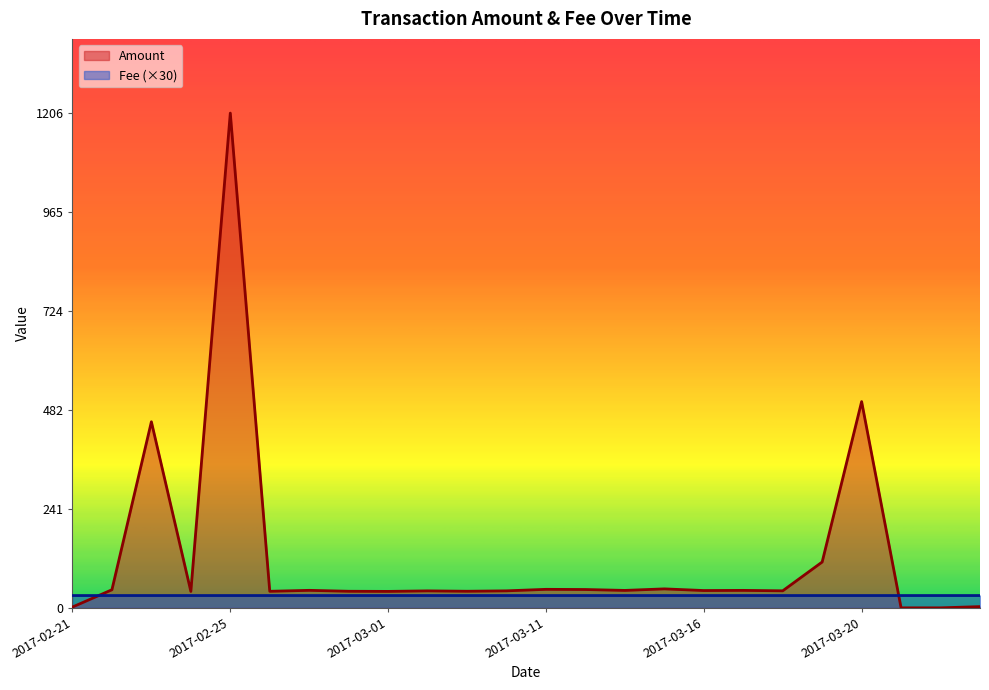

What is the greatest value displayed?

1205.9